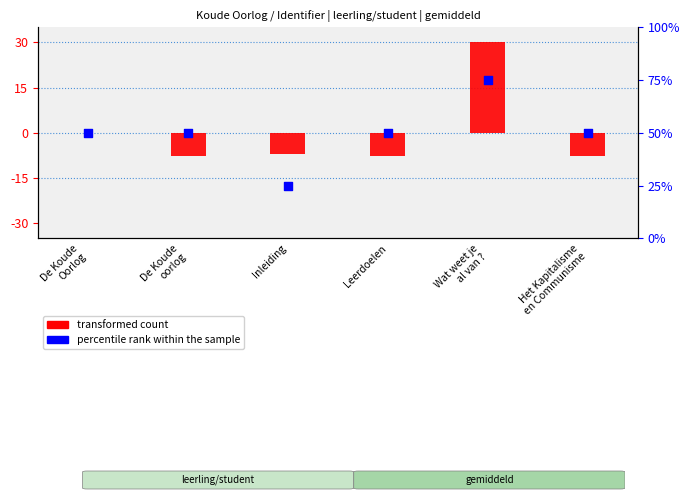

What is the change in value from De Koude
Oorlog to Inleiding?

-25